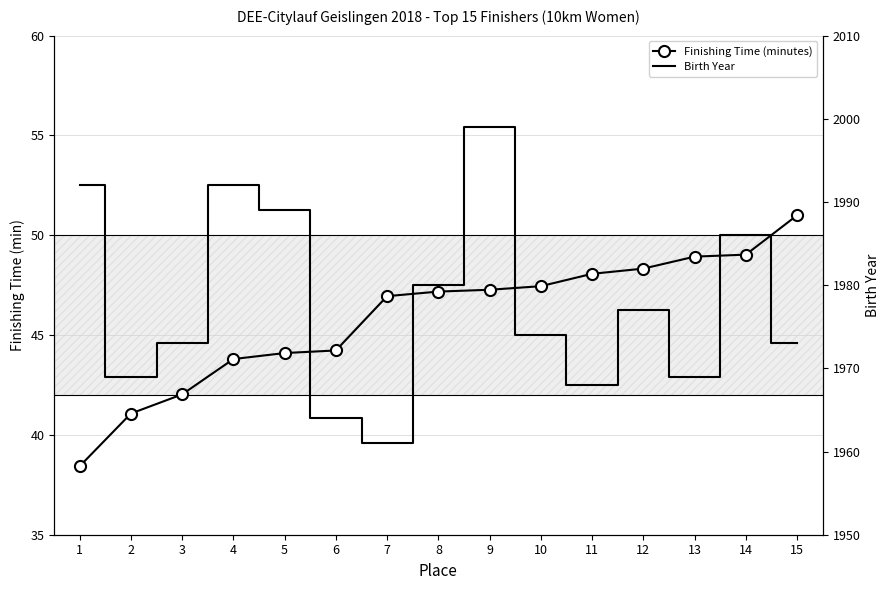

What are all the series names shown in the legend?

Finishing Time (minutes), Birth Year